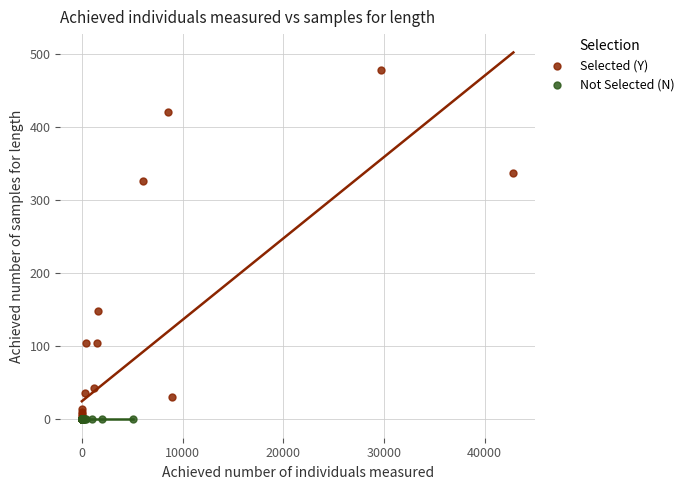

Which series contains the highest Y value?

Selected (Y)